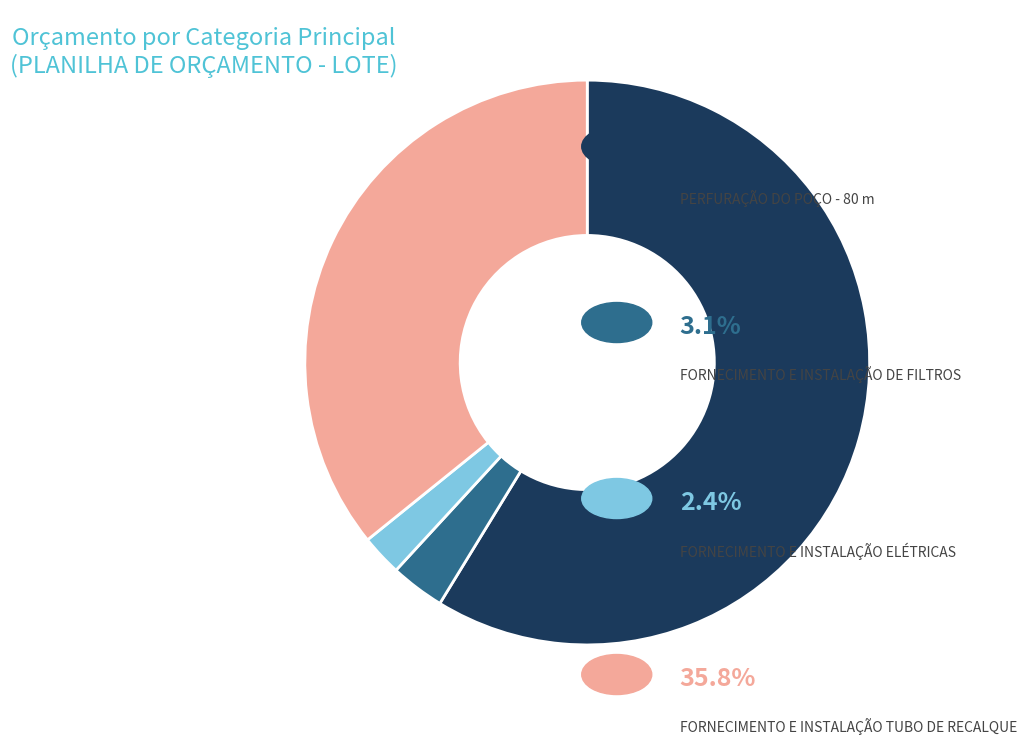

Does any single category account for the majority?

Yes